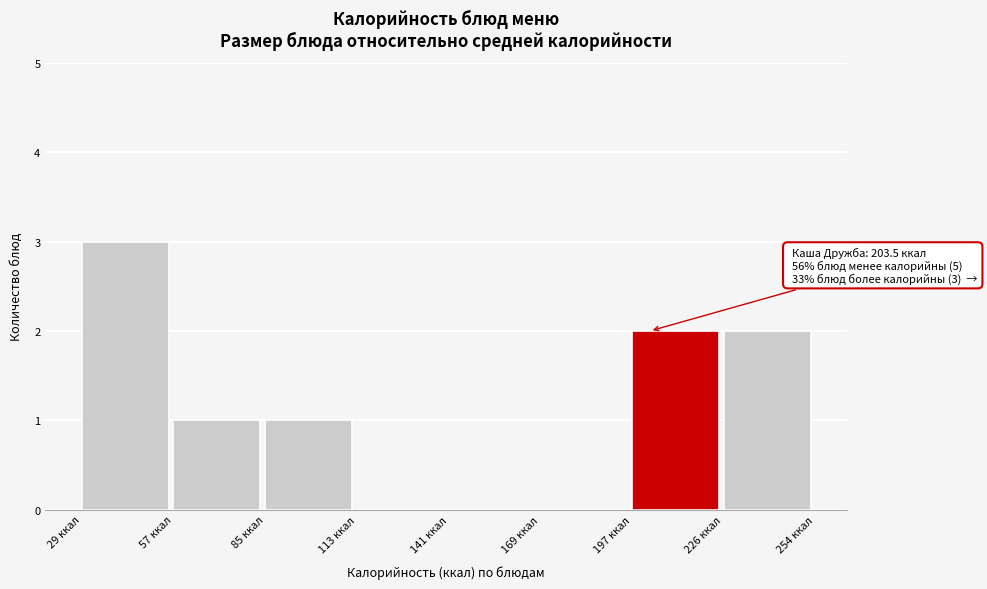

Which range on the x-axis has the tallest bar?

30 to 55